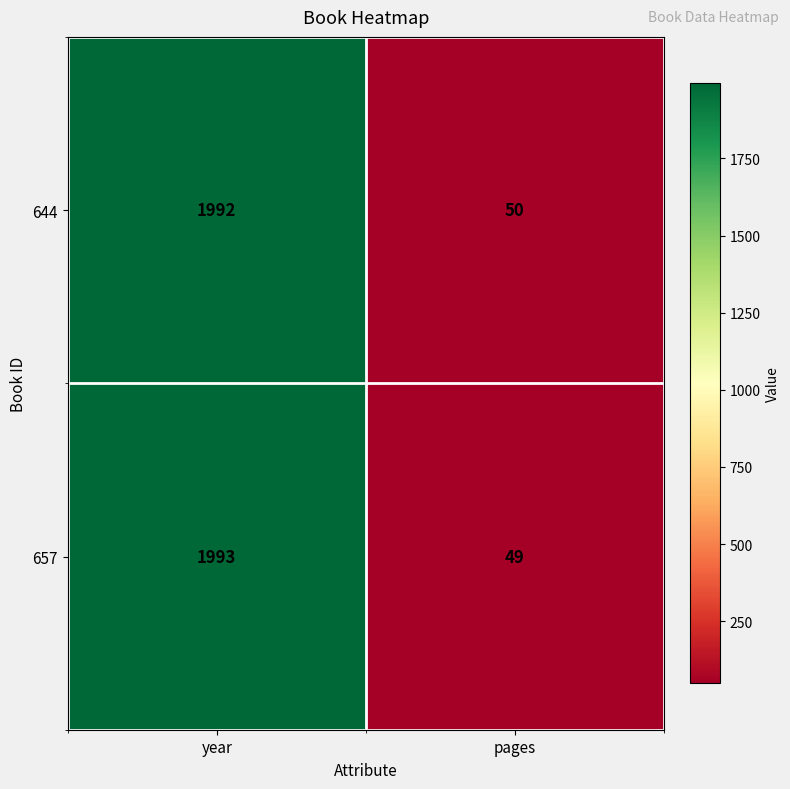

What is the difference between the maximum and minimum values in the 657 series?

1944